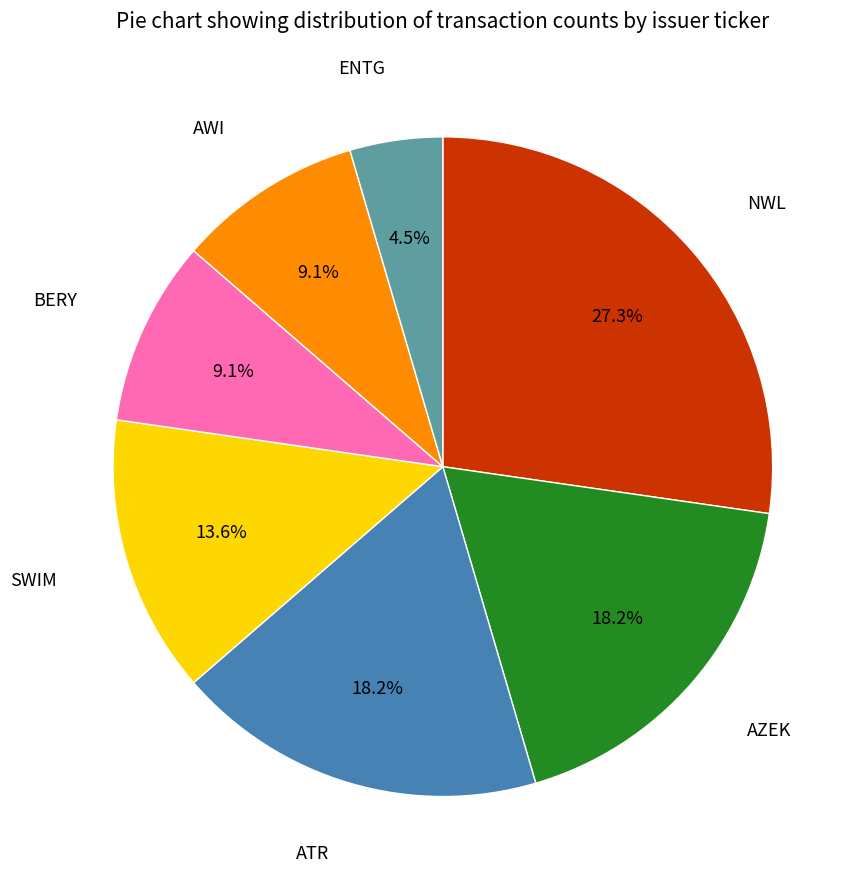

Is there any slice that represents more than half of the pie?

No